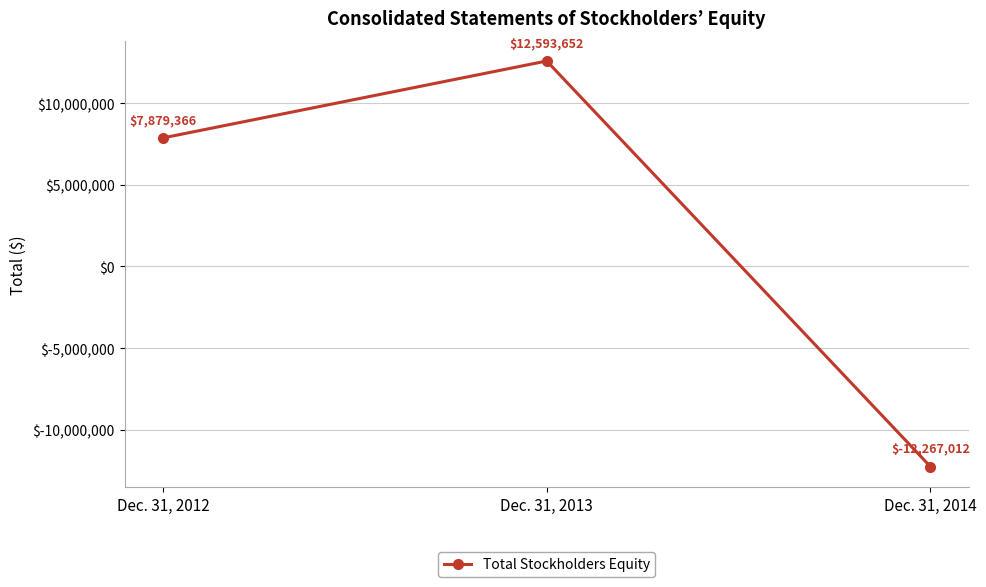

List the labels in order of value, smallest first.

Dec. 31, 2014, Dec. 31, 2012, Dec. 31, 2013